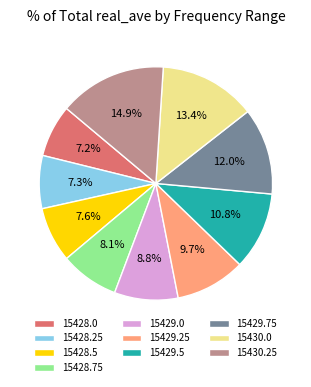

Does 15428.25 represent more than half of the total?

No